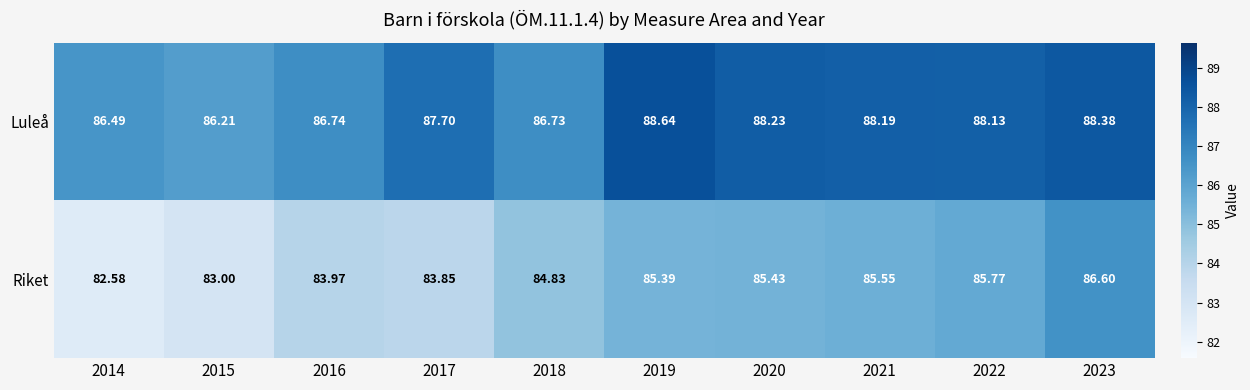

Which series has the largest total across all categories?

Luleå